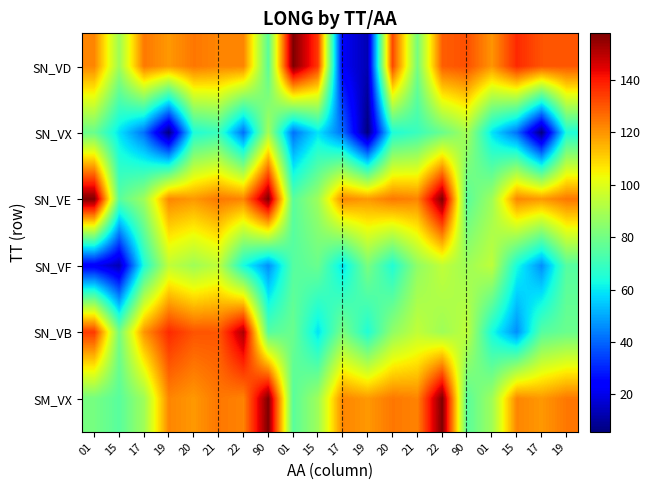

What is the spread (max minus min) of values at 19?

131.7